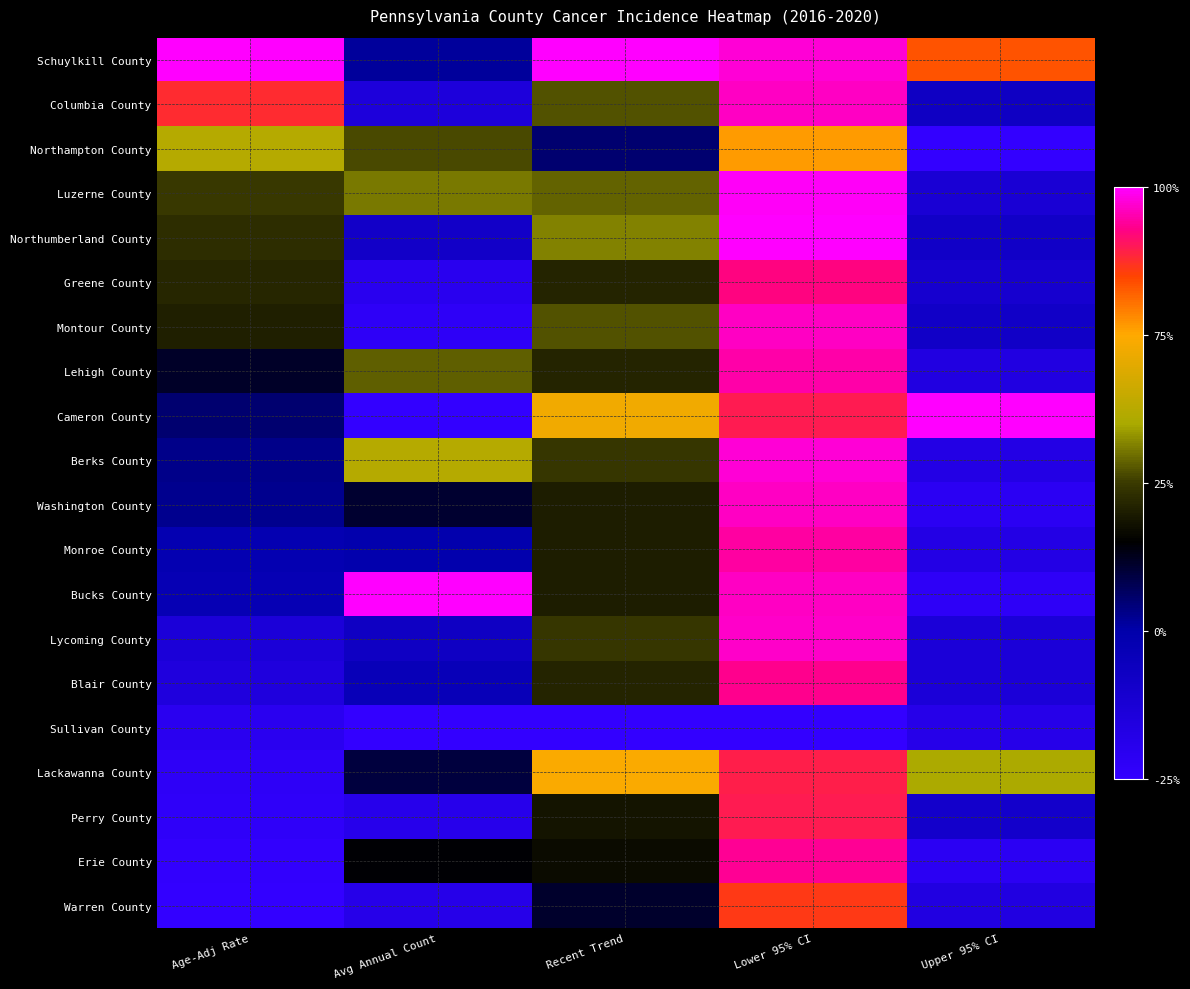

How many data points does each series have?

5